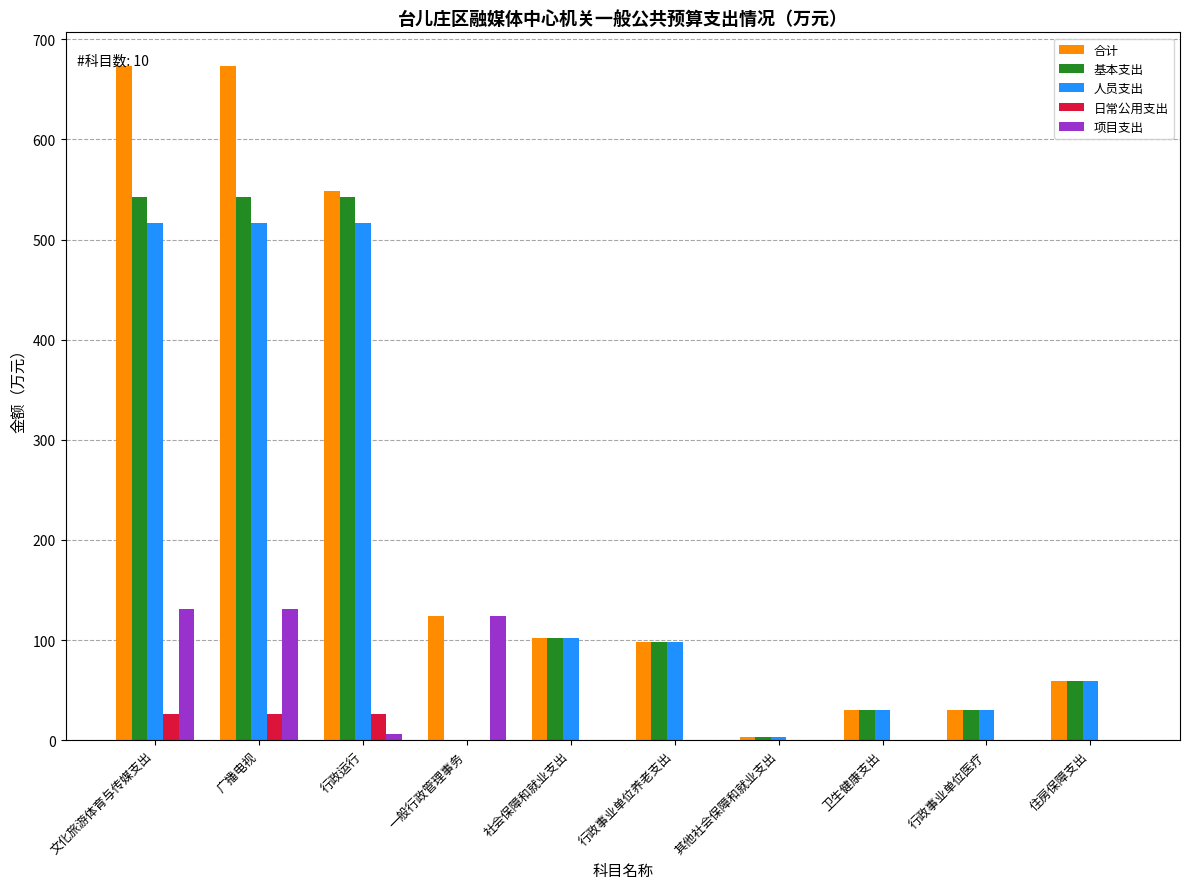

Which series has the largest total across all categories?

合计